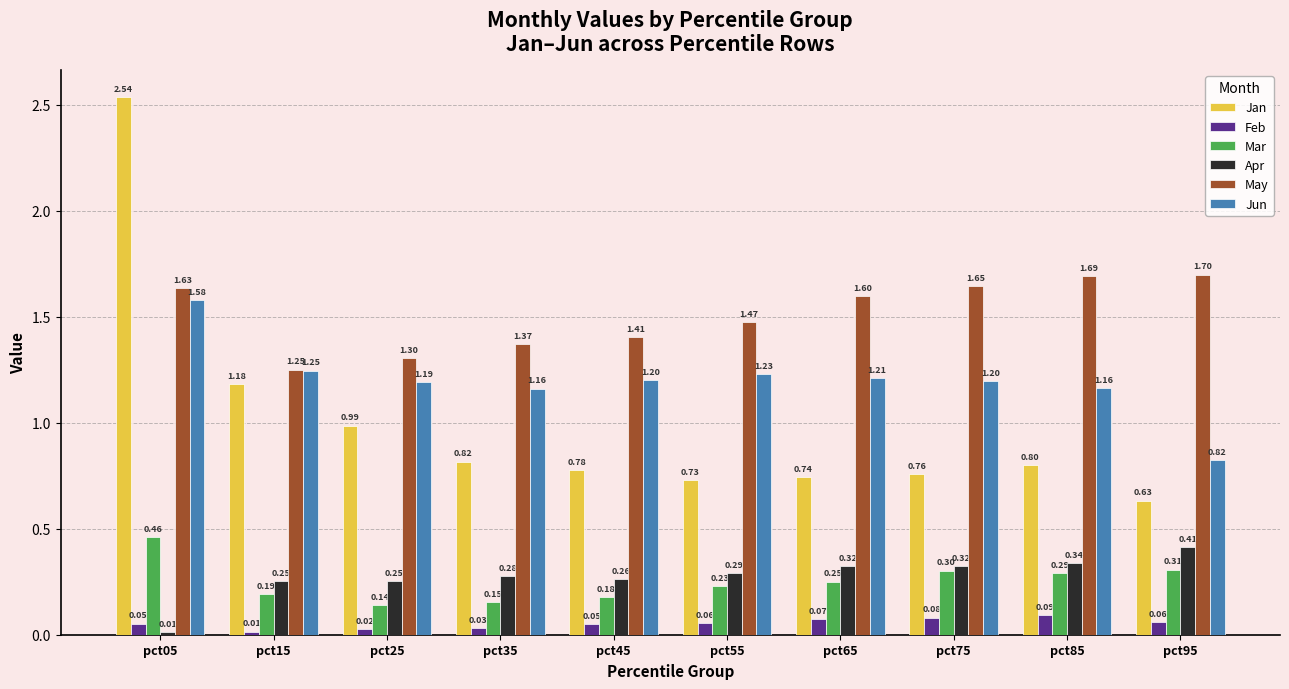

Which series has the largest total across all categories?

May